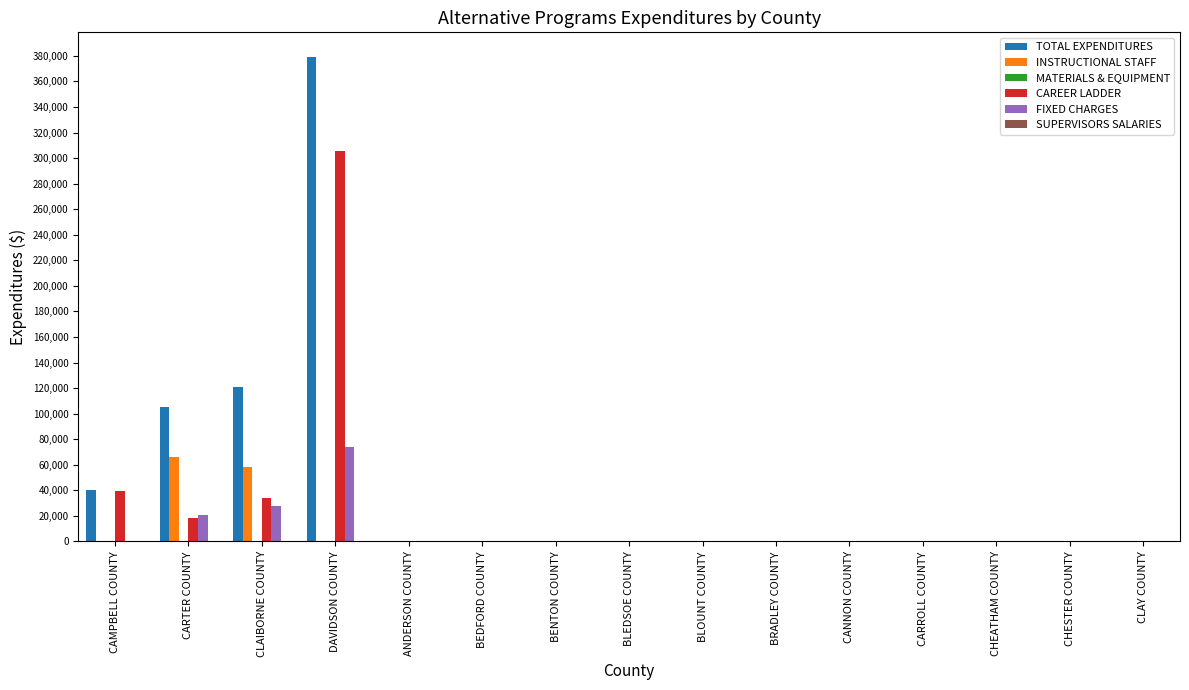

Which category has the highest value in the TOTAL EXPENDITURES series?

DAVIDSON COUNTY